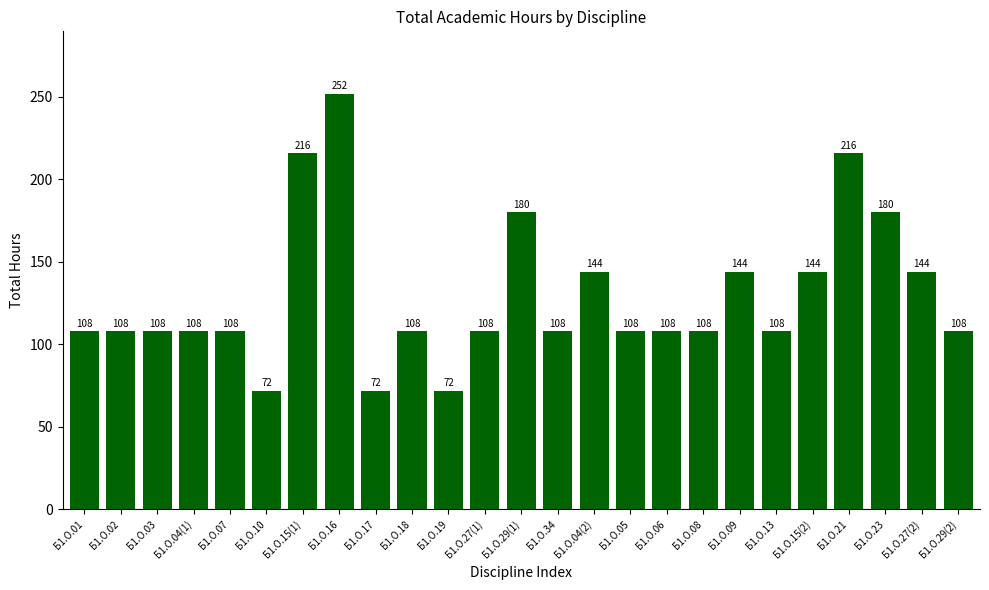

What is the value of the 16th bar from the left?

108